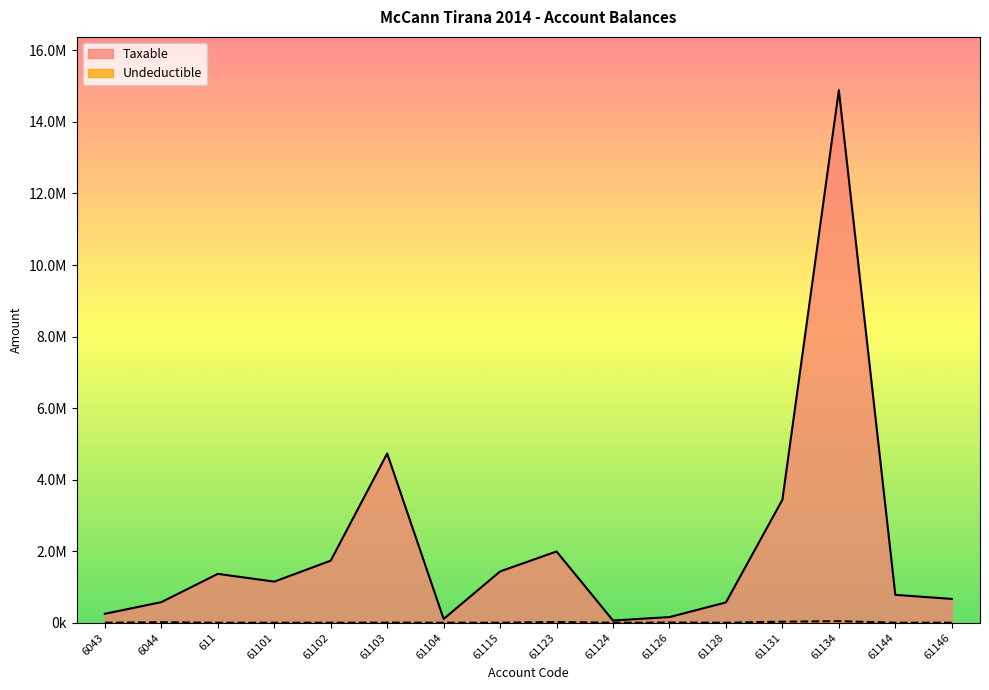

Between 611 and 61115, which series saw the biggest shift?

Taxable